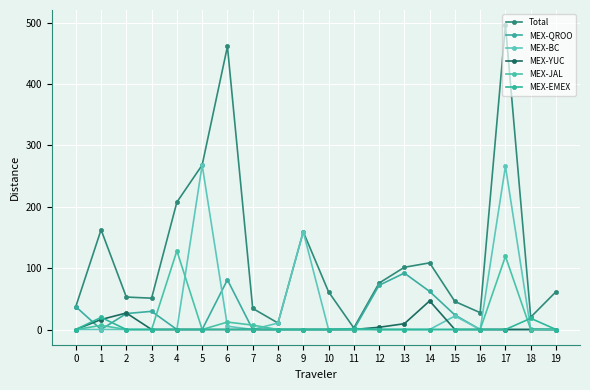

At 2, list the series in order from largest to smallest.

Total, MEX-YUC, MEX-QROO, MEX-BC, MEX-JAL, MEX-EMEX